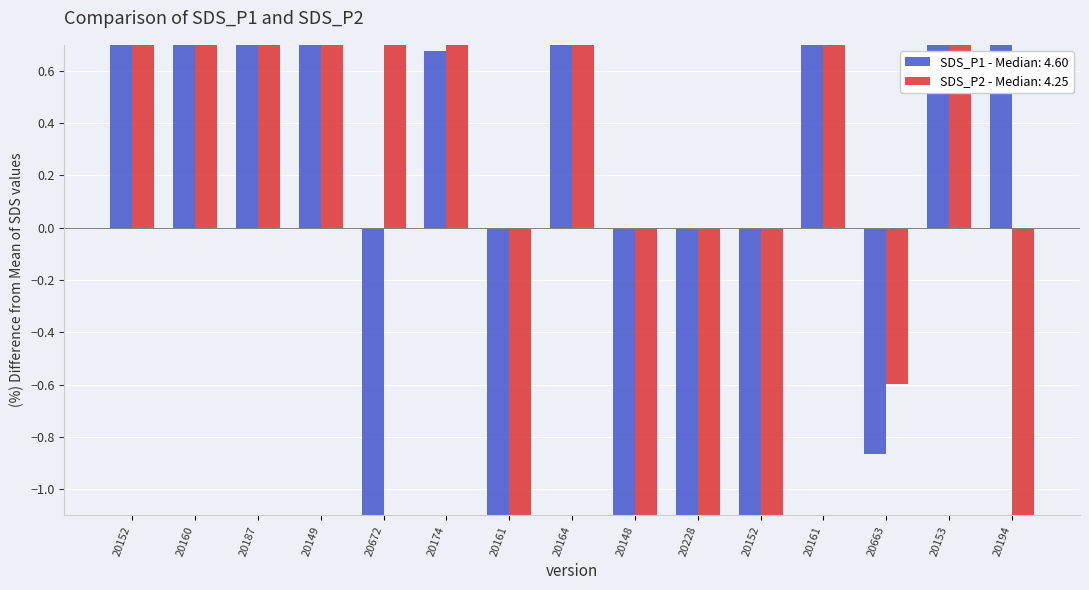

What is the label of the 11th bar from the right?

20672